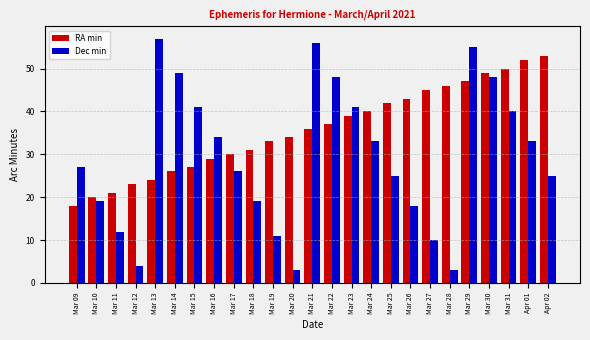

Which series has the largest range (max minus min)?

Dec min